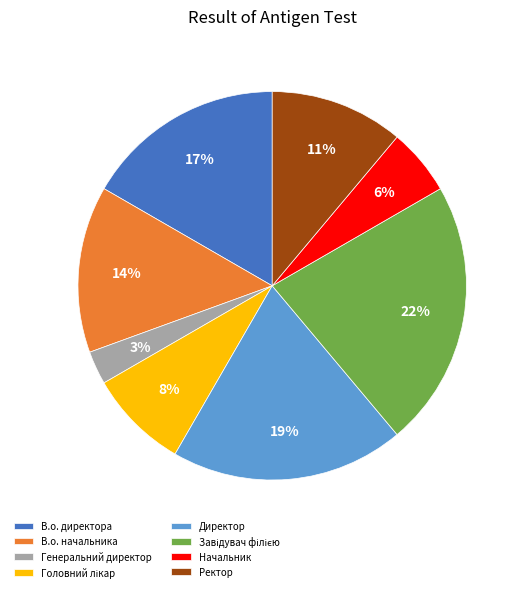

The Генеральний директор slice represents 3% of the pie. True or false?

True